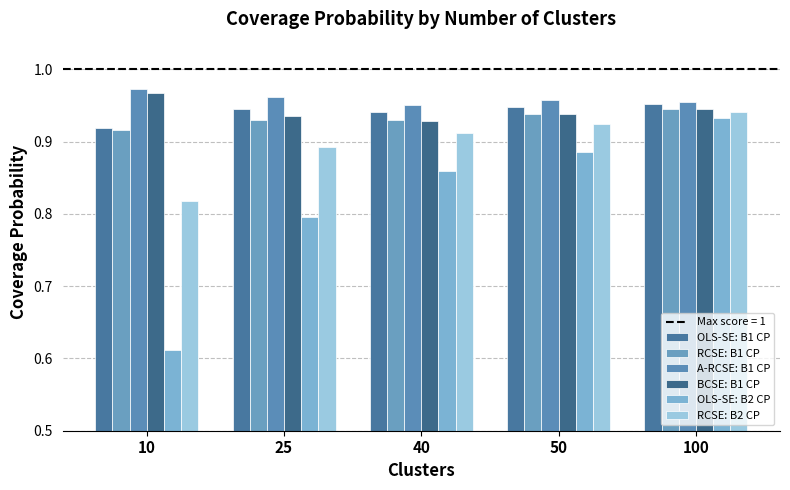

Reading right to left, list all the values displayed in this chart.

OLS-SE: B1 CP: 100=1.0	50=0.9	40=0.9	25=0.9	10=0.9
RCSE: B1 CP: 100=0.9	50=0.9	40=0.9	25=0.9	10=0.9
A-RCSE: B1 CP: 100=1.0	50=1.0	40=1.0	25=1.0	10=1.0
BCSE: B1 CP: 100=0.9	50=0.9	40=0.9	25=0.9	10=1.0
OLS-SE: B2 CP: 100=0.9	50=0.9	40=0.9	25=0.8	10=0.6
RCSE: B2 CP: 100=0.9	50=0.9	40=0.9	25=0.9	10=0.8